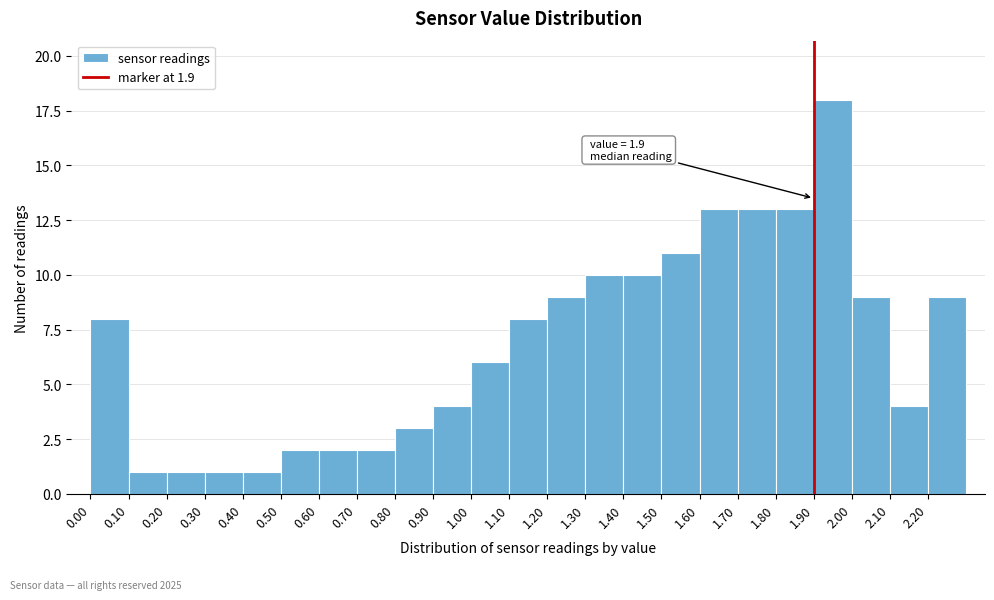

Over which range of the x-axis is the bar tallest?

1.9 to 2.0